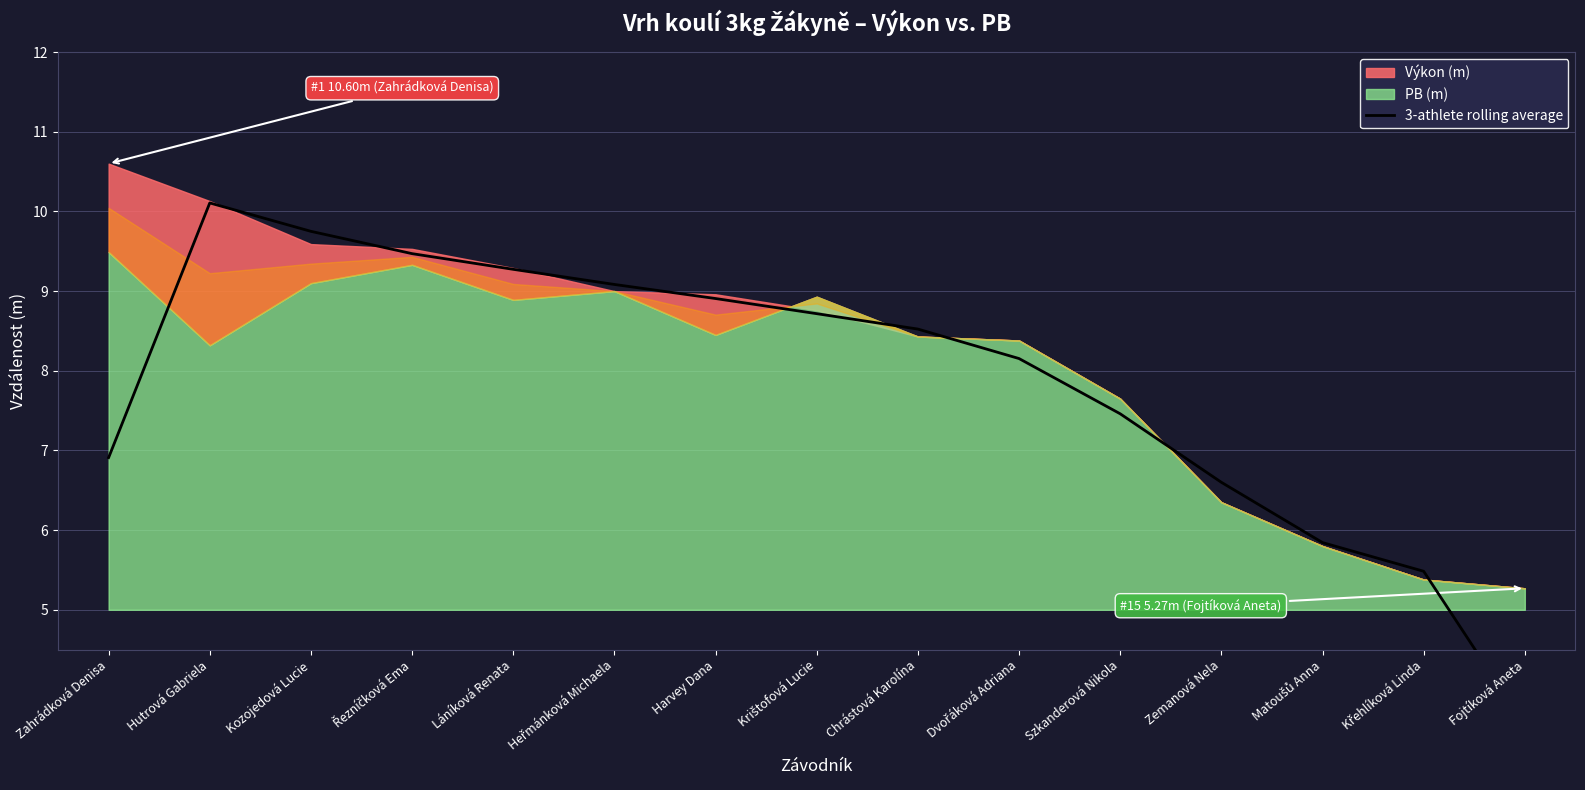

What position from the left is Láníková Renata?

5